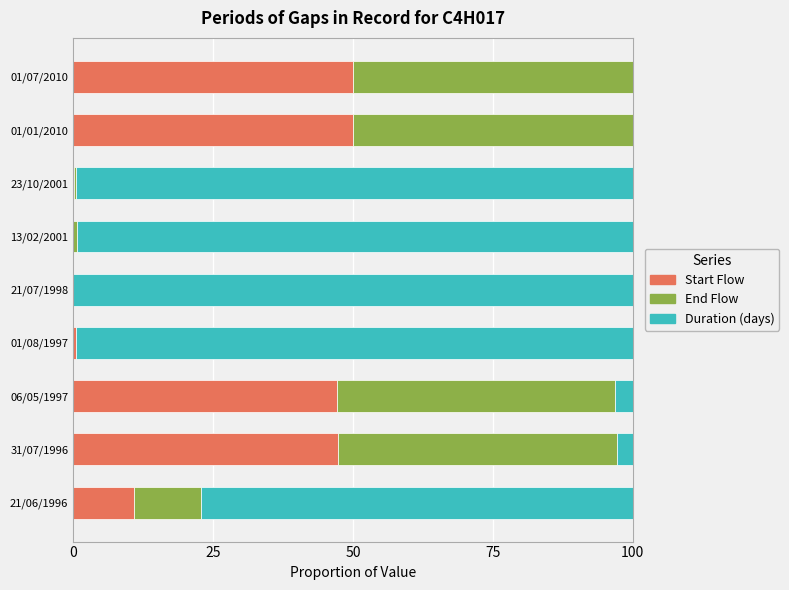

What are all the series names shown in the legend?

Start Flow, End Flow, Duration (days)